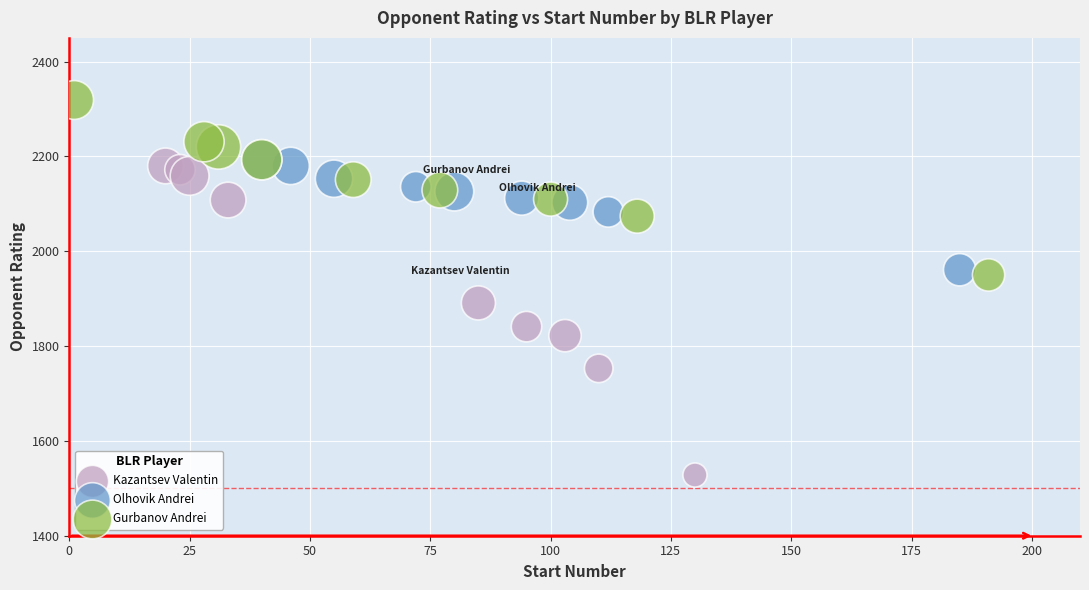

Which series contains the highest Y value?

Gurbanov Andrei